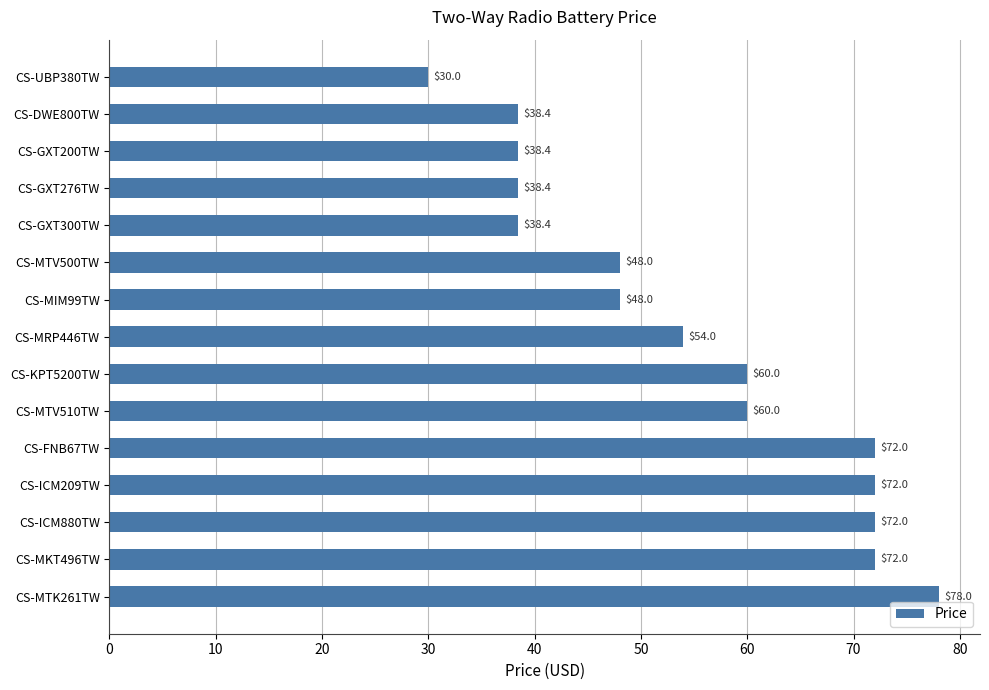

Read the value at CS-GXT300TW.

38.4